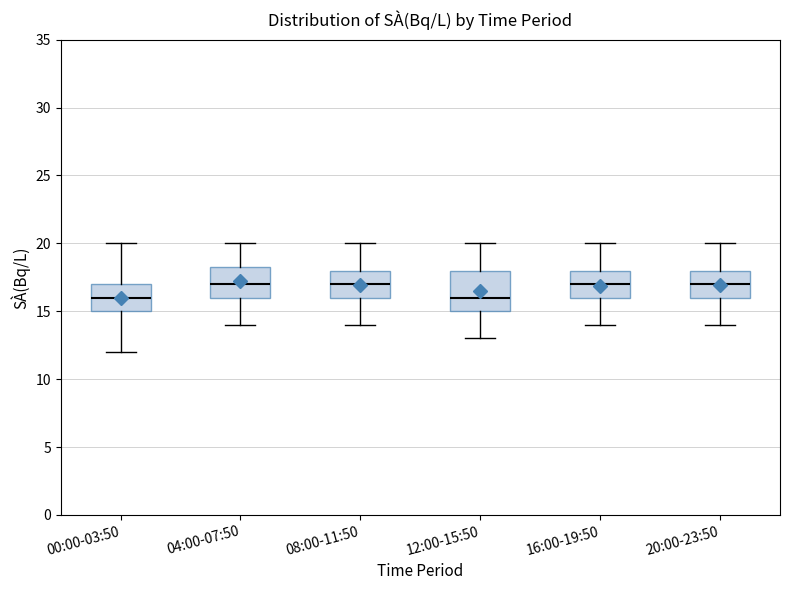

Reading left to right, transcribe this box plot: for each box, give where its median line is, the range the box spans, and where its two whiskers end, as read against the y-axis. The values are not printed on the chart, so give them approximately, as read against the axis.

00:00-03:50: median 16.0, box 15.0 to 17.0, whiskers 12.0 to 20.0
04:00-07:50: median 17.0, box 16.0 to 18.5, whiskers 14.0 to 20.0
08:00-11:50: median 17.0, box 16.0 to 18.0, whiskers 14.0 to 20.0
12:00-15:50: median 16.0, box 15.0 to 18.0, whiskers 13.0 to 20.0
16:00-19:50: median 17.0, box 16.0 to 18.0, whiskers 14.0 to 20.0
20:00-23:50: median 17.0, box 16.0 to 18.0, whiskers 14.0 to 20.0